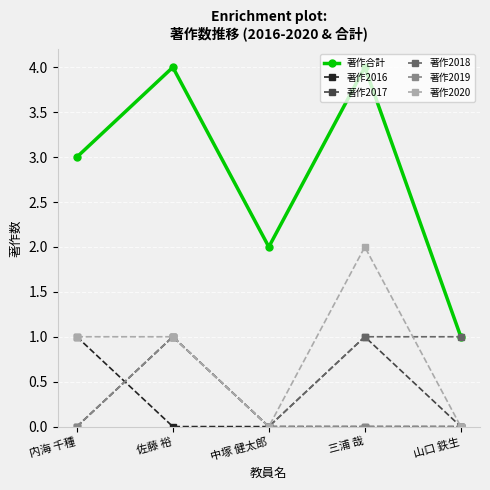

The 著作2016 series shows 1 at 内海 千種. True or false?

True